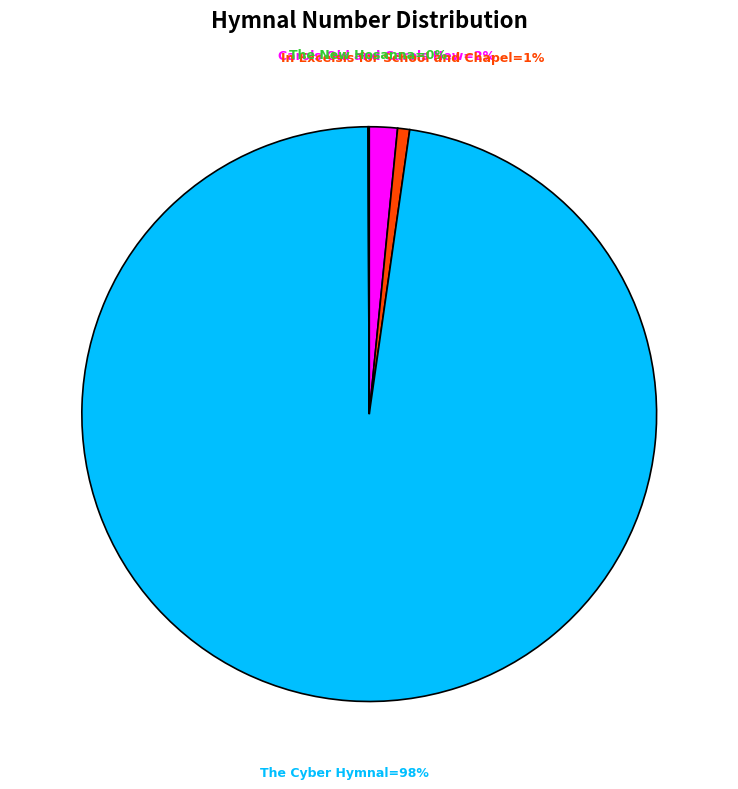

To the nearest percent, what is the average slice percentage?

25%